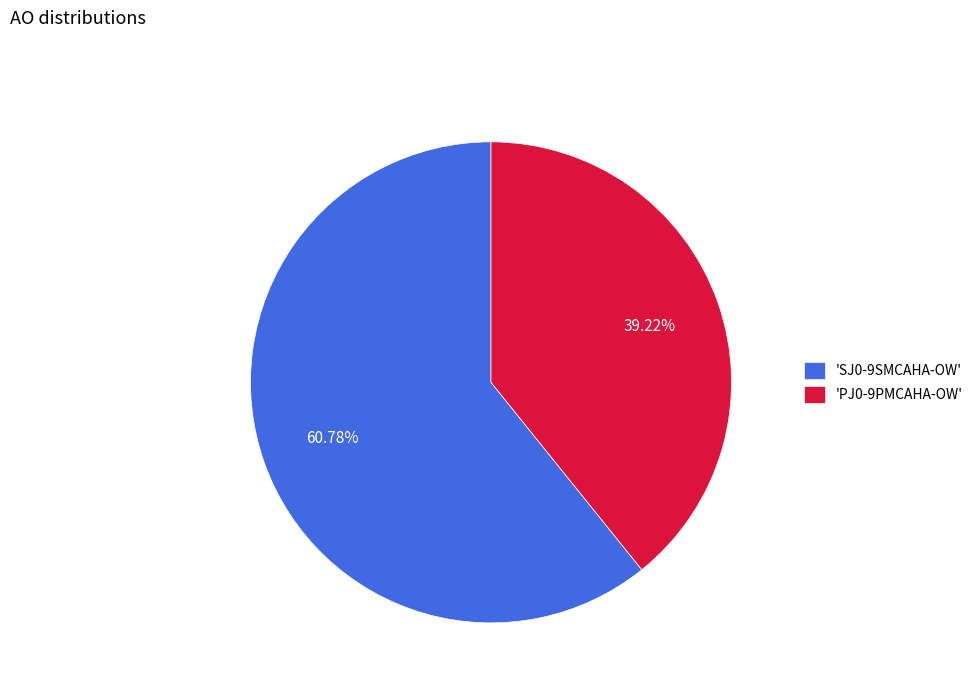

Is there any slice that represents more than half of the pie?

Yes